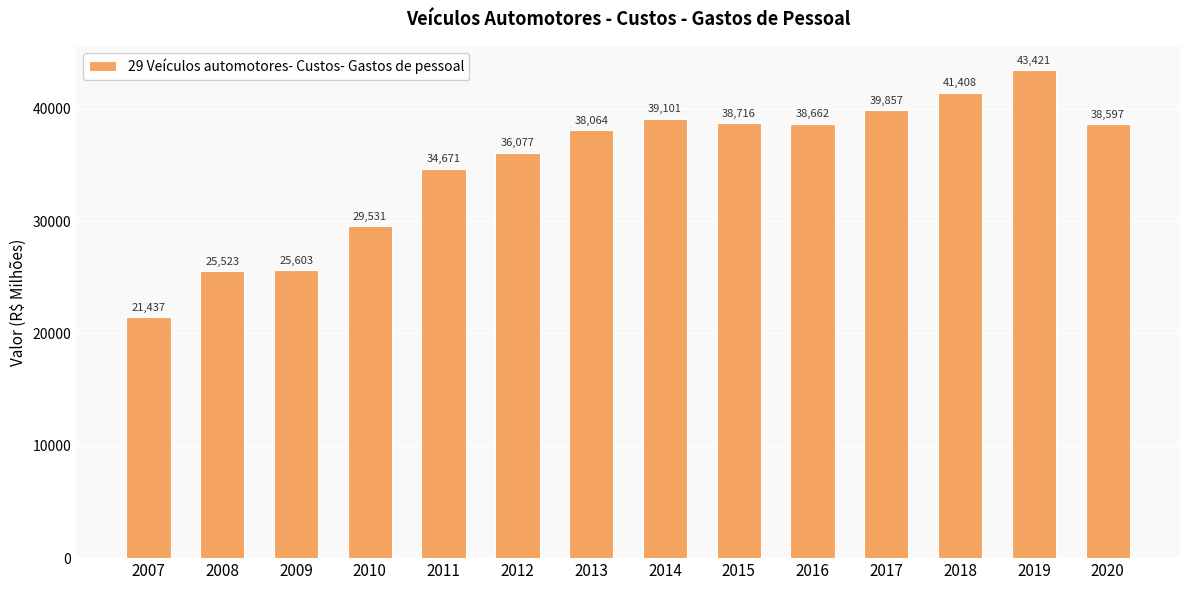

Count the number of categories in the chart.

14